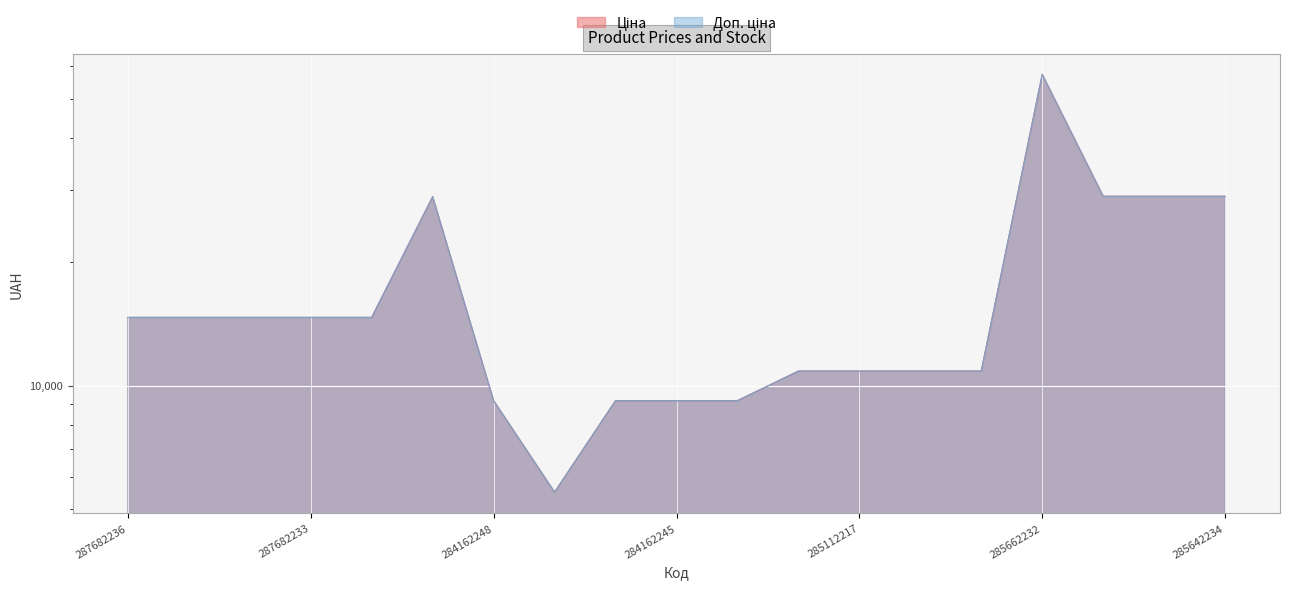

How many data points in Доп. ціна are less than 14649?

9